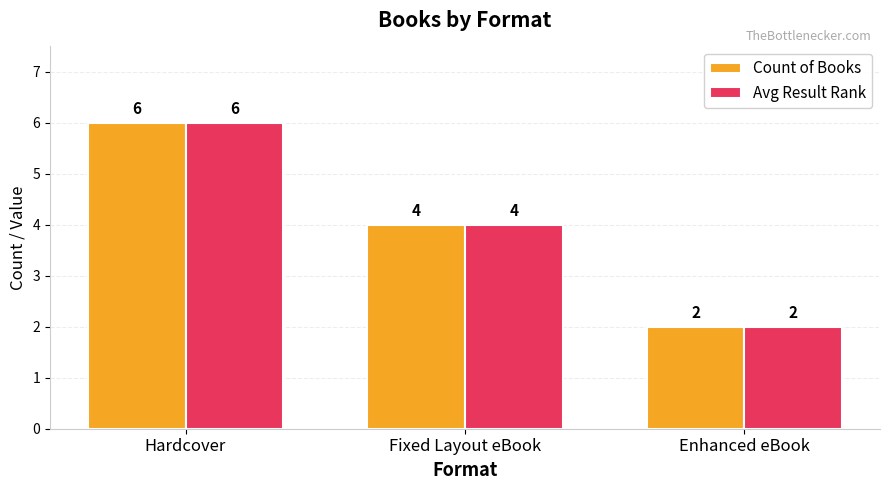

Rank the categories by Avg Result Rank value from highest to lowest.

Hardcover, Fixed Layout eBook, Enhanced eBook